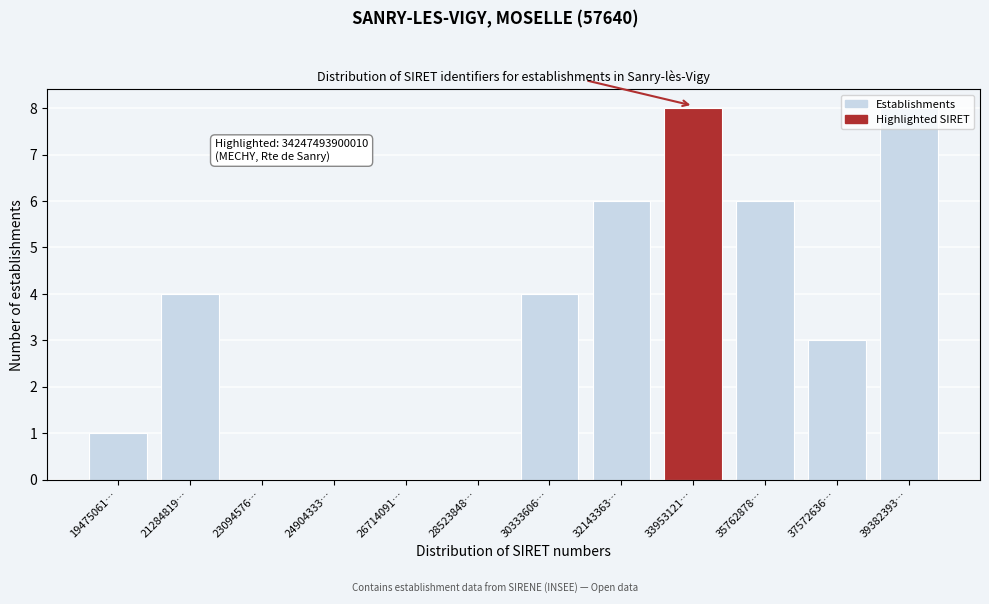

What is the greatest value displayed?

8